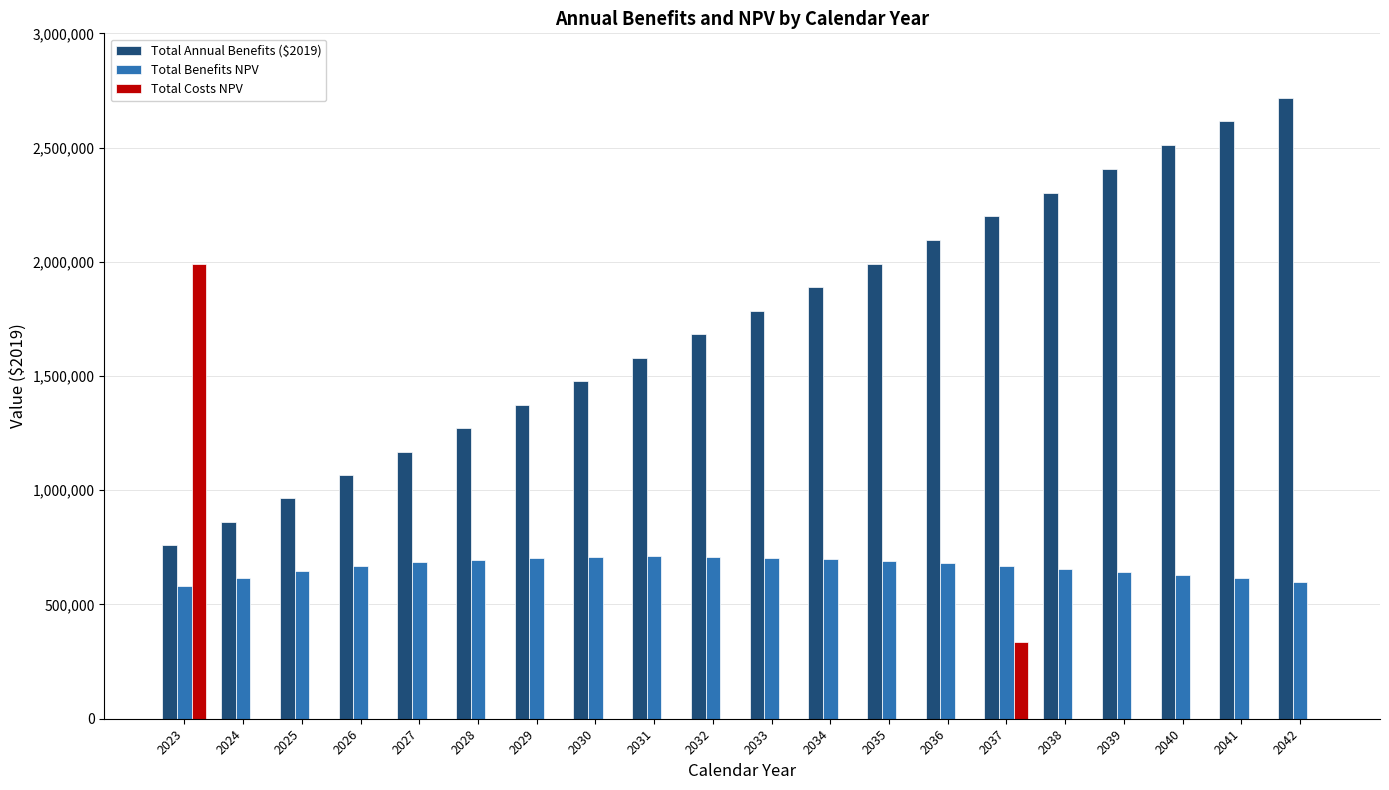

The value of Total Costs NPV at 2041 is 1124816.6. True or false?

False